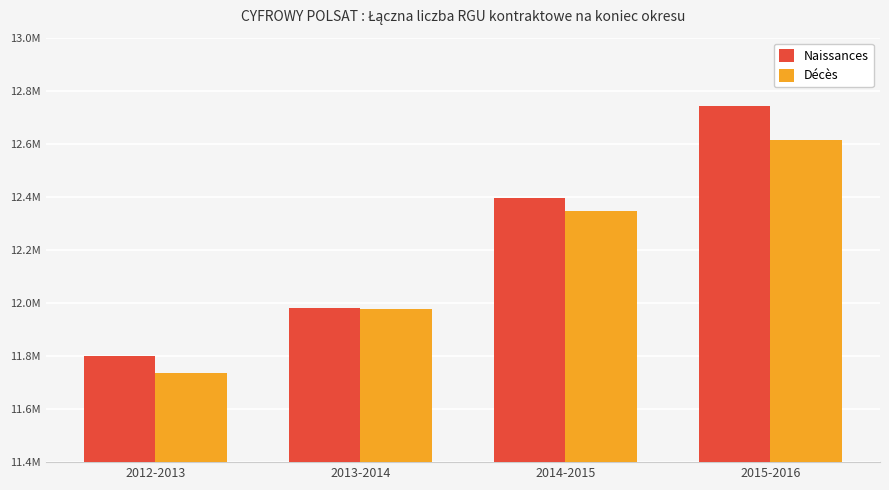

What is the spread (max minus min) of values at 2012-2013?

64851